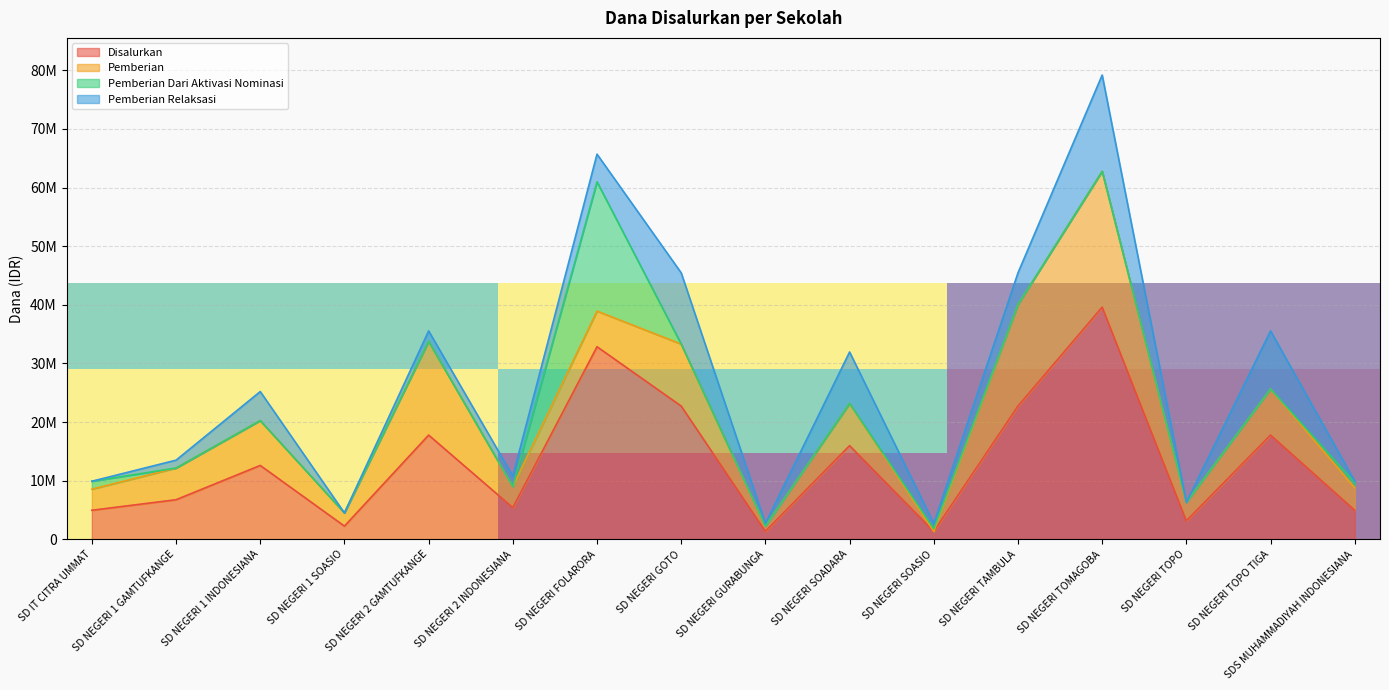

Reading right to left, list all the values displayed in this chart.

Disalurkan: SDS MUHAMMADIYAH INDONESIANA=4950000	SD NEGERI TOPO TIGA=17775000	SD NEGERI TOPO=3150000	SD NEGERI TOMAGOBA=39600000	SD NEGERI TAMBULA=22725000	SD NEGERI SOASIO=1350000	SD NEGERI SOADARA=15975000	SD NEGERI GURABUNGA=1350000	SD NEGERI GOTO=22725000	SD NEGERI FOLARORA=32850000	SD NEGERI 2 INDONESIANA=5400000	SD NEGERI 2 GAMTUFKANGE=17775000	SD NEGERI 1 SOASIO=2250000	SD NEGERI 1 INDONESIANA=12600000	SD NEGERI 1 GAMTUFKANGE=6750000	SD IT CITRA UMMAT=4950000
Pemberian: SDS MUHAMMADIYAH INDONESIANA=3825000	SD NEGERI TOPO TIGA=7875000	SD NEGERI TOPO=3150000	SD NEGERI TOMAGOBA=23175000	SD NEGERI TAMBULA=17325000	SD NEGERI SOASIO=0	SD NEGERI SOADARA=7200000	SD NEGERI GURABUNGA=900000	SD NEGERI GOTO=10575000	SD NEGERI FOLARORA=6075000	SD NEGERI 2 INDONESIANA=3600000	SD NEGERI 2 GAMTUFKANGE=15975000	SD NEGERI 1 SOASIO=2250000	SD NEGERI 1 INDONESIANA=7650000	SD NEGERI 1 GAMTUFKANGE=5400000	SD IT CITRA UMMAT=3600000
Pemberian Dari Aktivasi Nominasi: SDS MUHAMMADIYAH INDONESIANA=900000	SD NEGERI TOPO TIGA=0	SD NEGERI TOPO=0	SD NEGERI TOMAGOBA=0	SD NEGERI TAMBULA=0	SD NEGERI SOASIO=450000	SD NEGERI SOADARA=0	SD NEGERI GURABUNGA=0	SD NEGERI GOTO=0	SD NEGERI FOLARORA=22050000	SD NEGERI 2 INDONESIANA=0	SD NEGERI 2 GAMTUFKANGE=0	SD NEGERI 1 SOASIO=0	SD NEGERI 1 INDONESIANA=0	SD NEGERI 1 GAMTUFKANGE=0	SD IT CITRA UMMAT=1350000
Pemberian Relaksasi: SDS MUHAMMADIYAH INDONESIANA=225000	SD NEGERI TOPO TIGA=9900000	SD NEGERI TOPO=0	SD NEGERI TOMAGOBA=16425000	SD NEGERI TAMBULA=5400000	SD NEGERI SOASIO=900000	SD NEGERI SOADARA=8775000	SD NEGERI GURABUNGA=450000	SD NEGERI GOTO=12150000	SD NEGERI FOLARORA=4725000	SD NEGERI 2 INDONESIANA=1800000	SD NEGERI 2 GAMTUFKANGE=1800000	SD NEGERI 1 SOASIO=0	SD NEGERI 1 INDONESIANA=4950000	SD NEGERI 1 GAMTUFKANGE=1350000	SD IT CITRA UMMAT=0